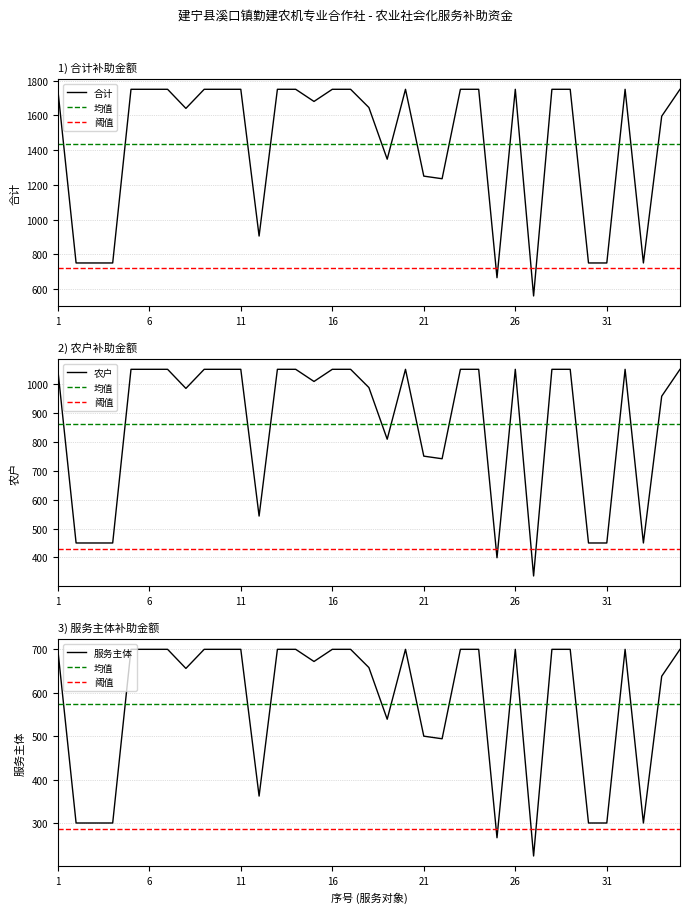

What is the highest value of the 服务主体 series?

700